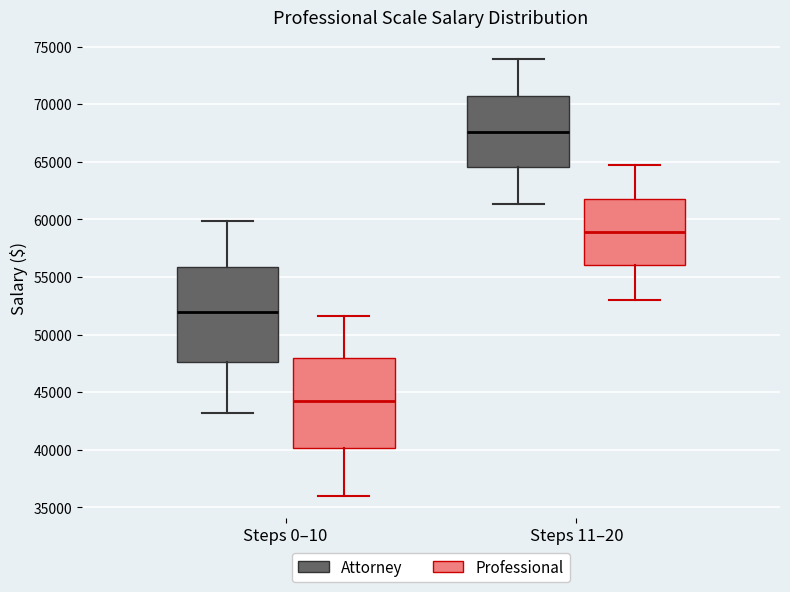

Reading left to right, transcribe this box plot: for each box, give where its median line is, the range the box spans, and where its two whiskers end, as read against the y-axis. The values are not printed on the chart, so give them approximately, as read against the axis.

Steps 0–10 (Attorney): median 52000, box 47500 to 56000, whiskers 43000 to 60000
Steps 0–10 (Professional): median 44500, box 40000 to 48000, whiskers 36000 to 51500
Steps 11–20 (Attorney): median 67500, box 64500 to 70500, whiskers 61500 to 74000
Steps 11–20 (Professional): median 59000, box 56000 to 61500, whiskers 53000 to 64500